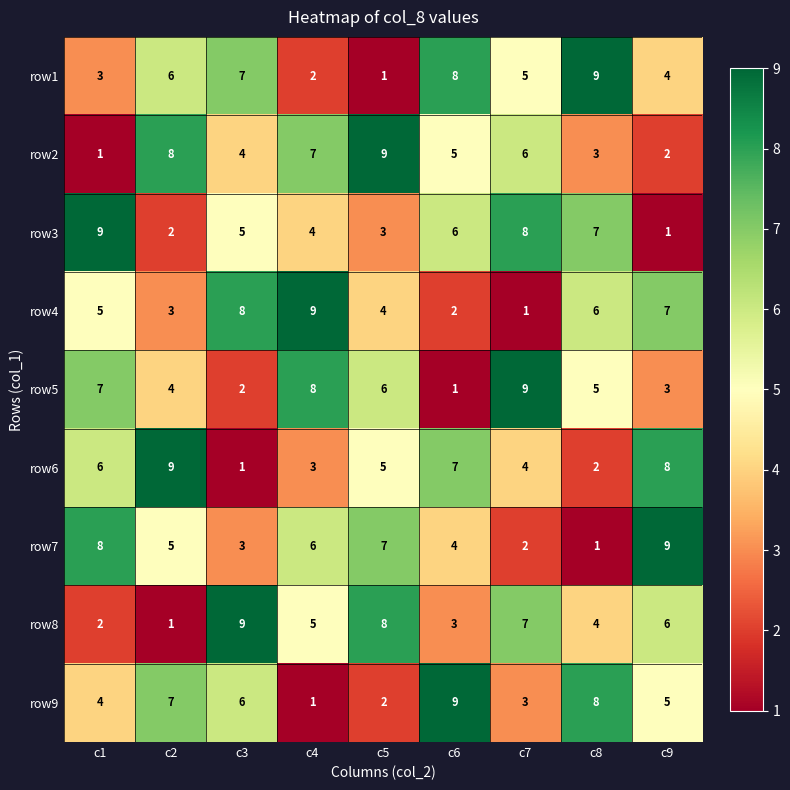

The row9 series shows 3 at c6. True or false?

False